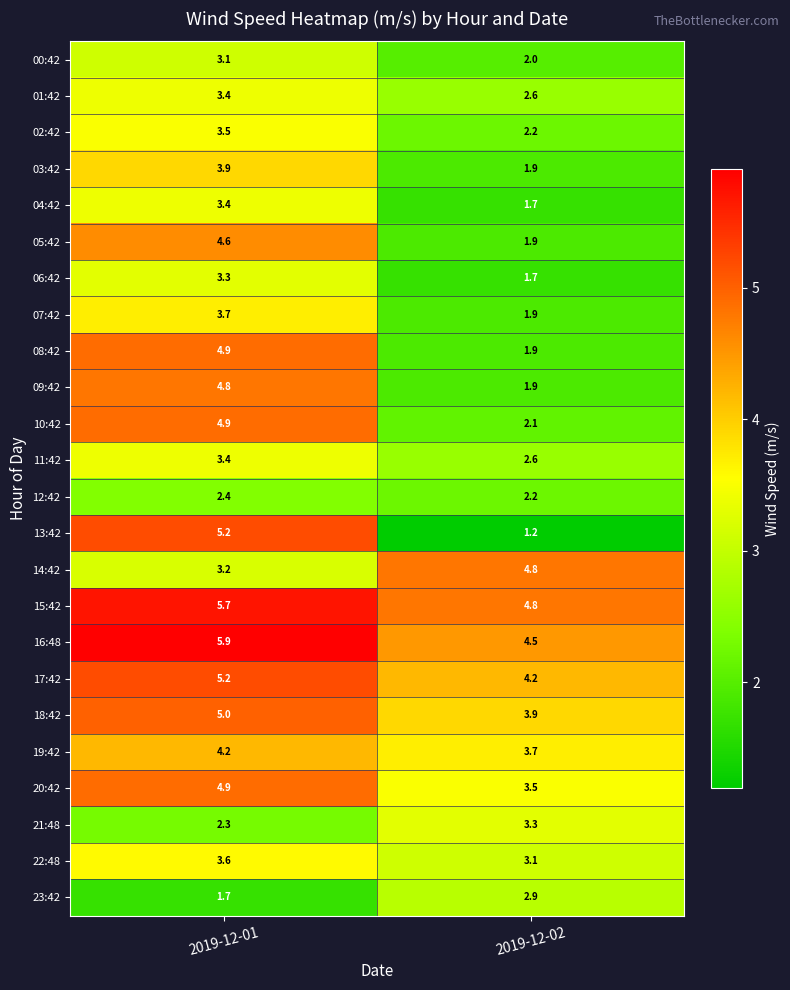

List the labels in order of 18:42 value, smallest first.

2019-12-02, 2019-12-01